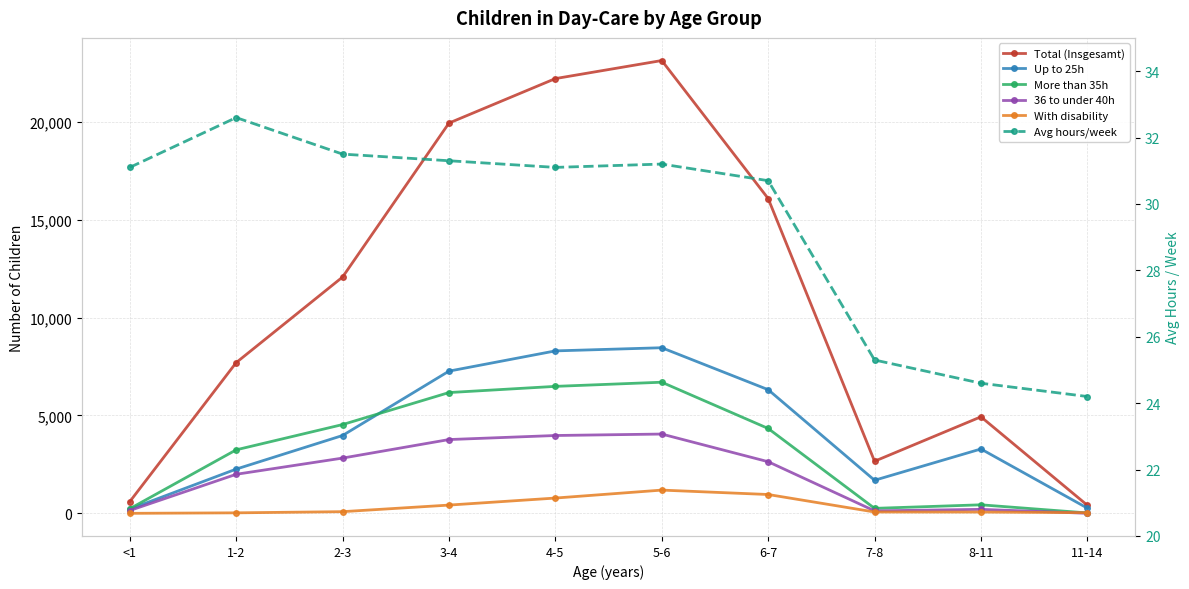

Rank the categories by Total (Insgesamt) value from highest to lowest.

5-6, 4-5, 3-4, 6-7, 2-3, 1-2, 8-11, 7-8, <1, 11-14